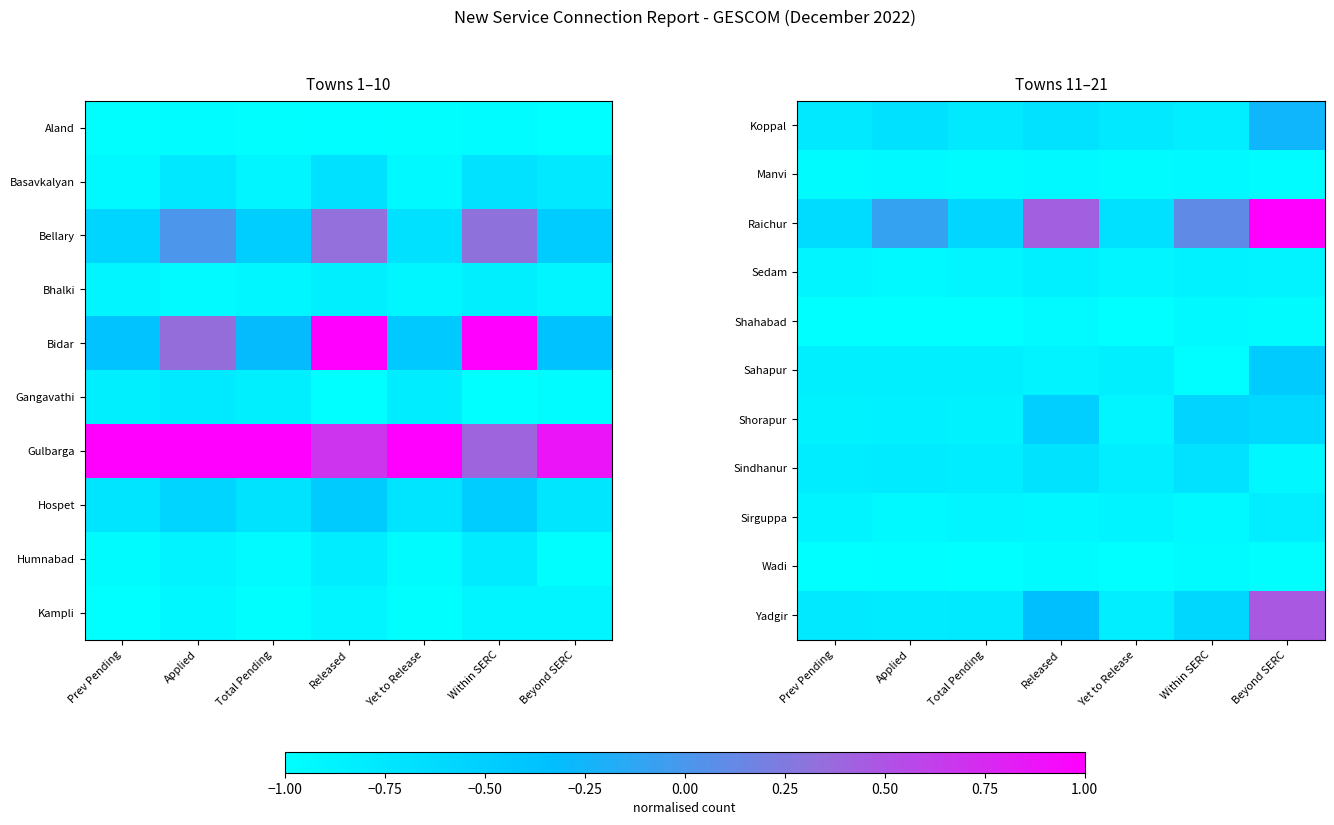

What is the minimum value for Manvi?

-1.0